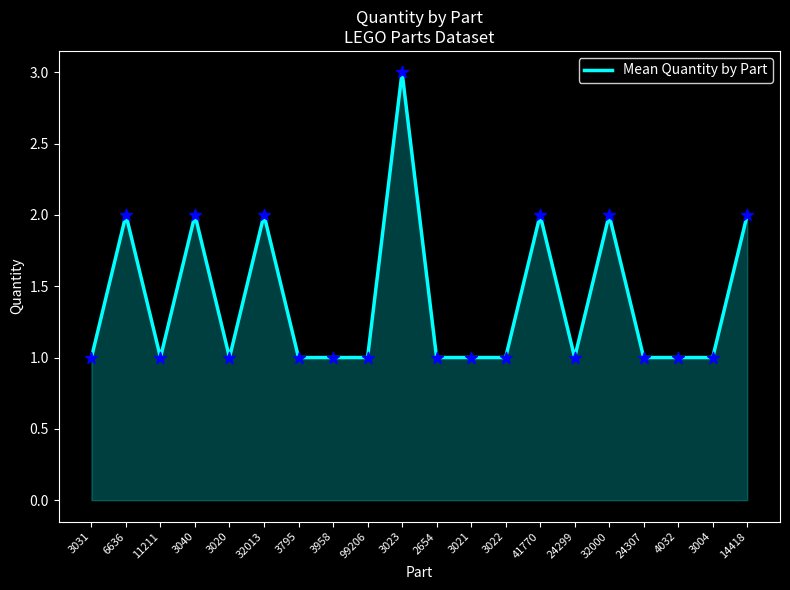

Approximately how many times larger is the value at 99206 compared to 32000?

0.5